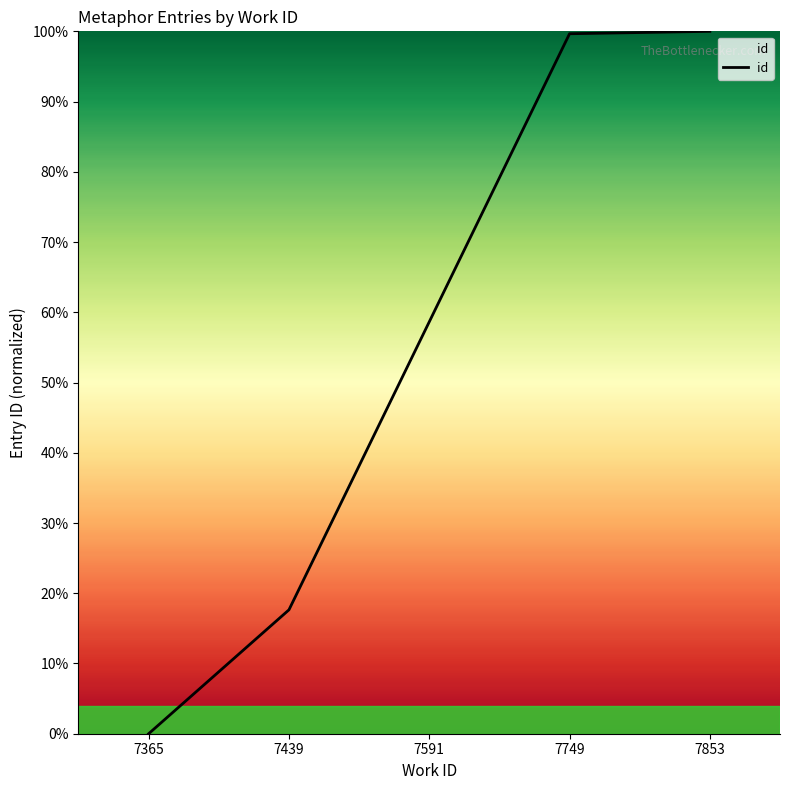

How many positive values are there?

4